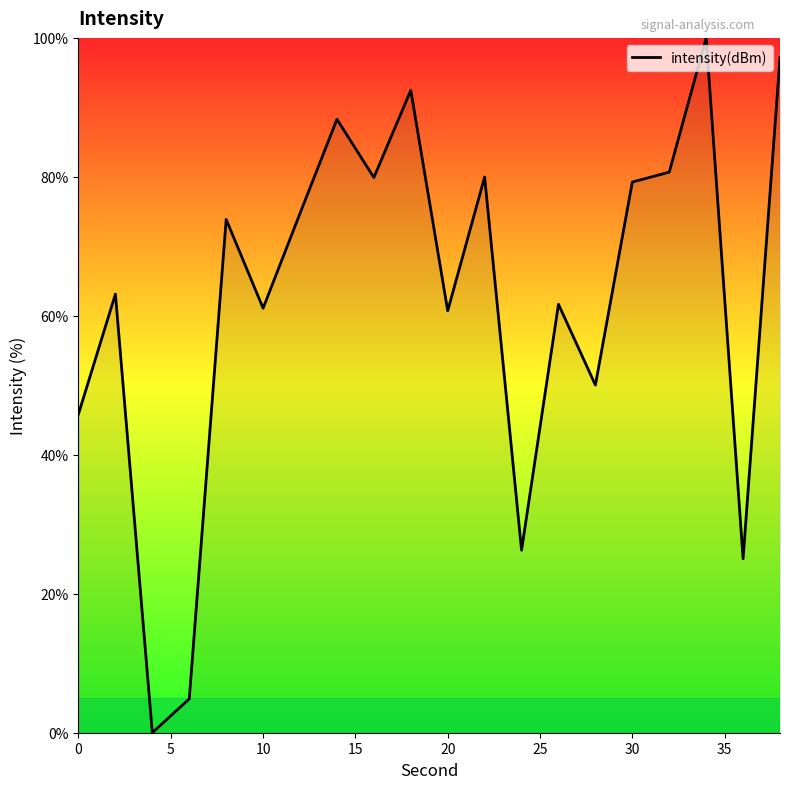

What is the maximum value shown in the chart?

100.0